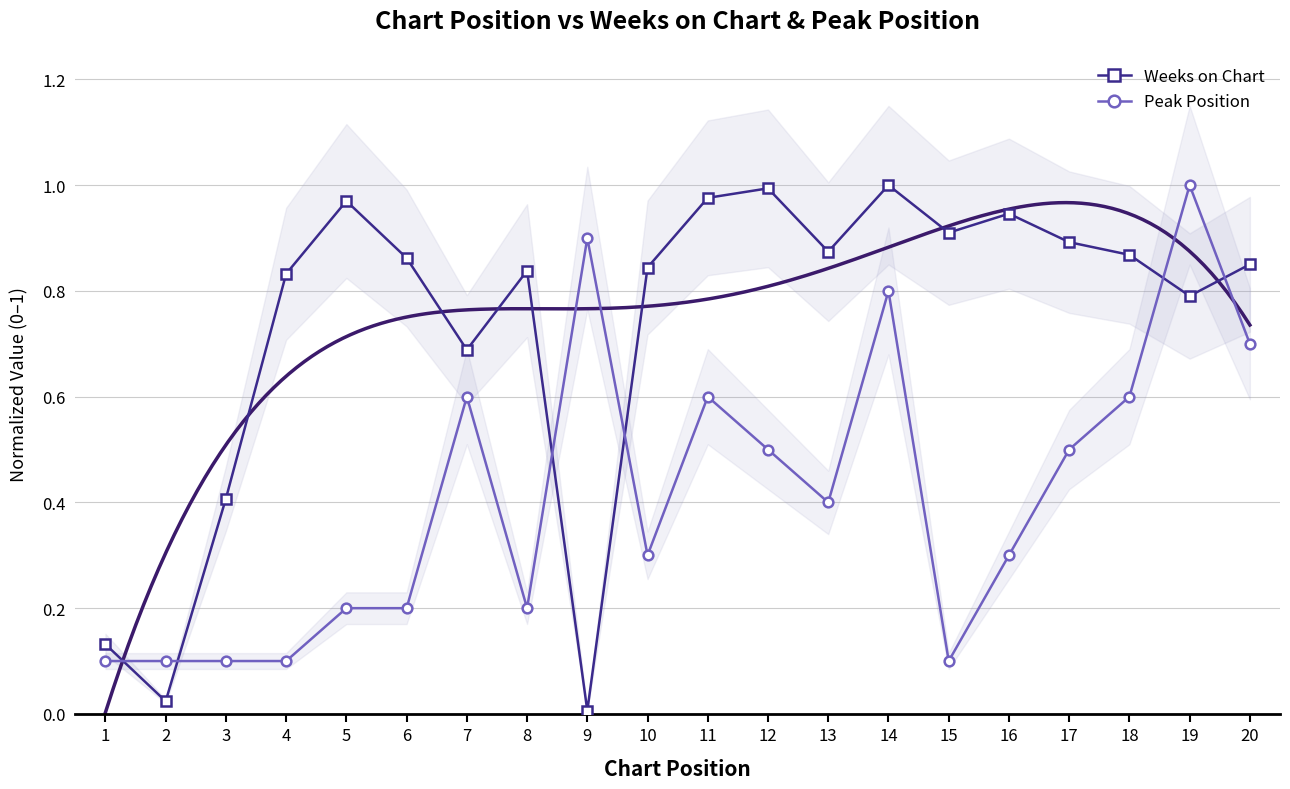

Reading left to right, extract all data points from this chart.

Weeks on Chart: 1=0.1	2=0.0	3=0.4	4=0.8	5=1.0	6=0.9	7=0.7	8=0.8	9=0.0	10=0.8	11=1.0	12=1.0	13=0.9	14=1.0	15=0.9	16=0.9	17=0.9	18=0.9	19=0.8	20=0.9
Peak Position: 1=0.1	2=0.1	3=0.1	4=0.1	5=0.2	6=0.2	7=0.6	8=0.2	9=0.9	10=0.3	11=0.6	12=0.5	13=0.4	14=0.8	15=0.1	16=0.3	17=0.5	18=0.6	19=1.0	20=0.7